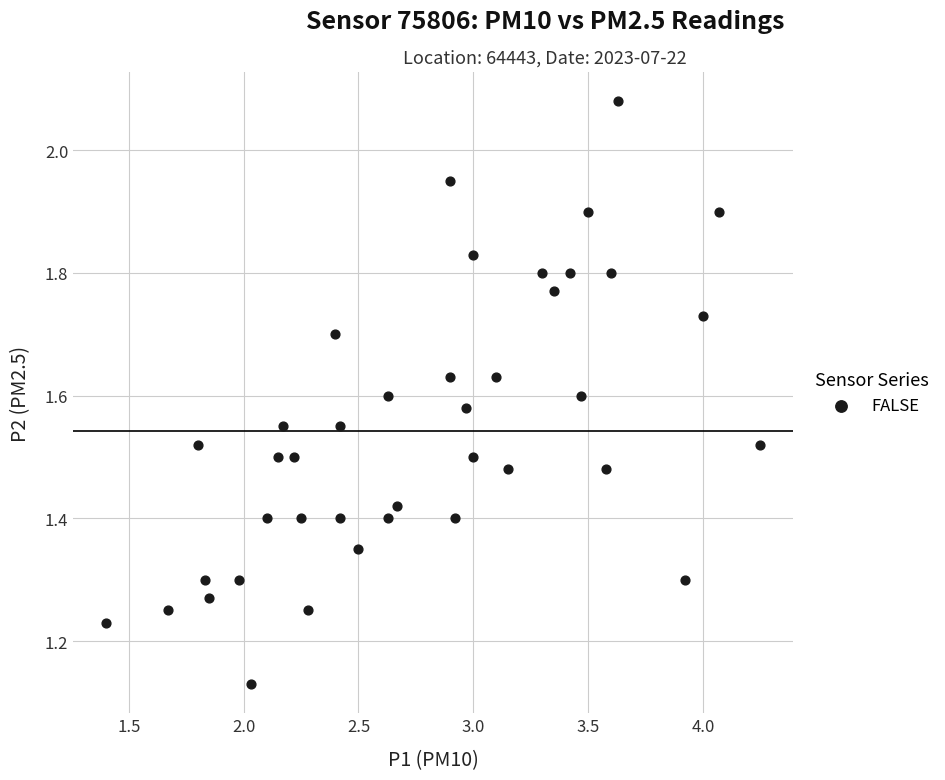

What is the range of X values (max minus min)?

2.9